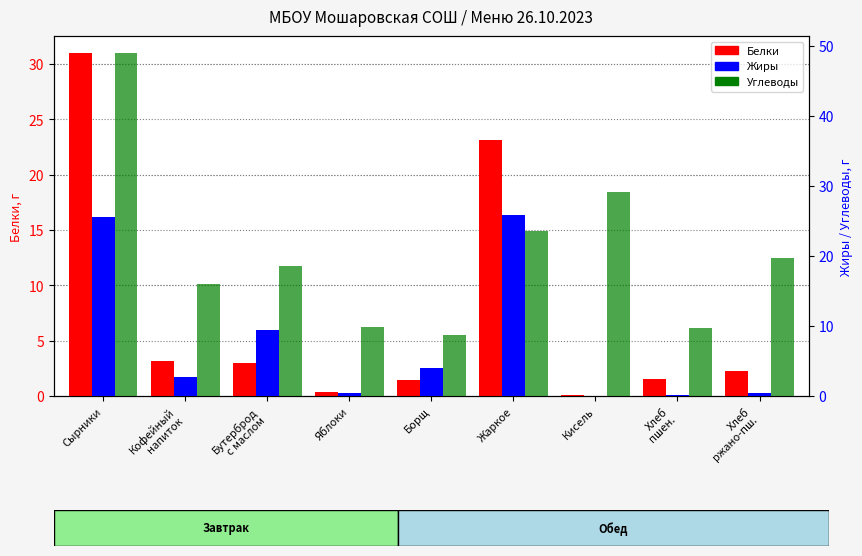

Is it true that Жиры equals 0.0 at Кисель?

True